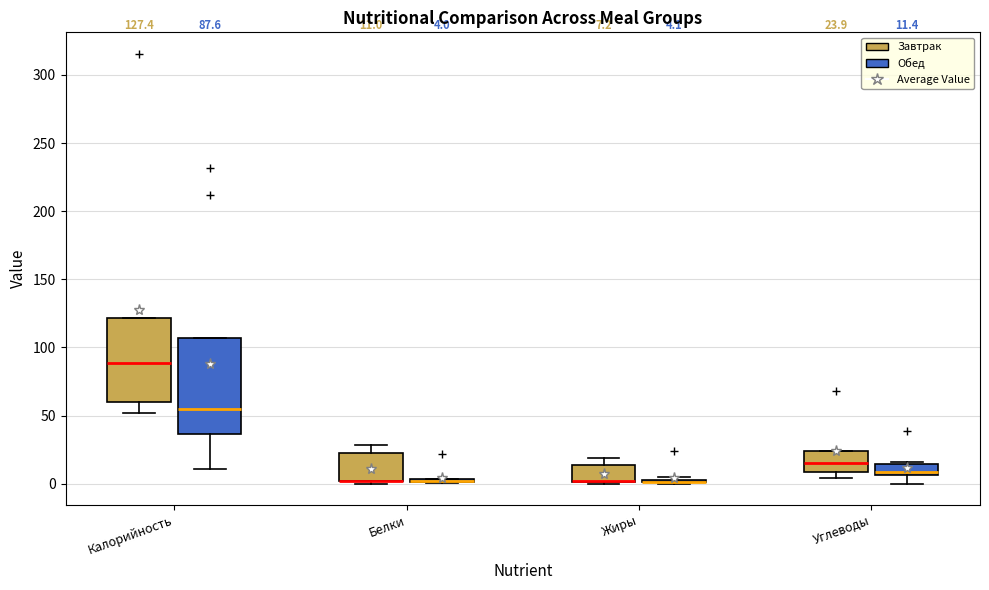

Comparing the boxes themselves (not the whiskers), which one is the tallest?

Калорийность (Обед)